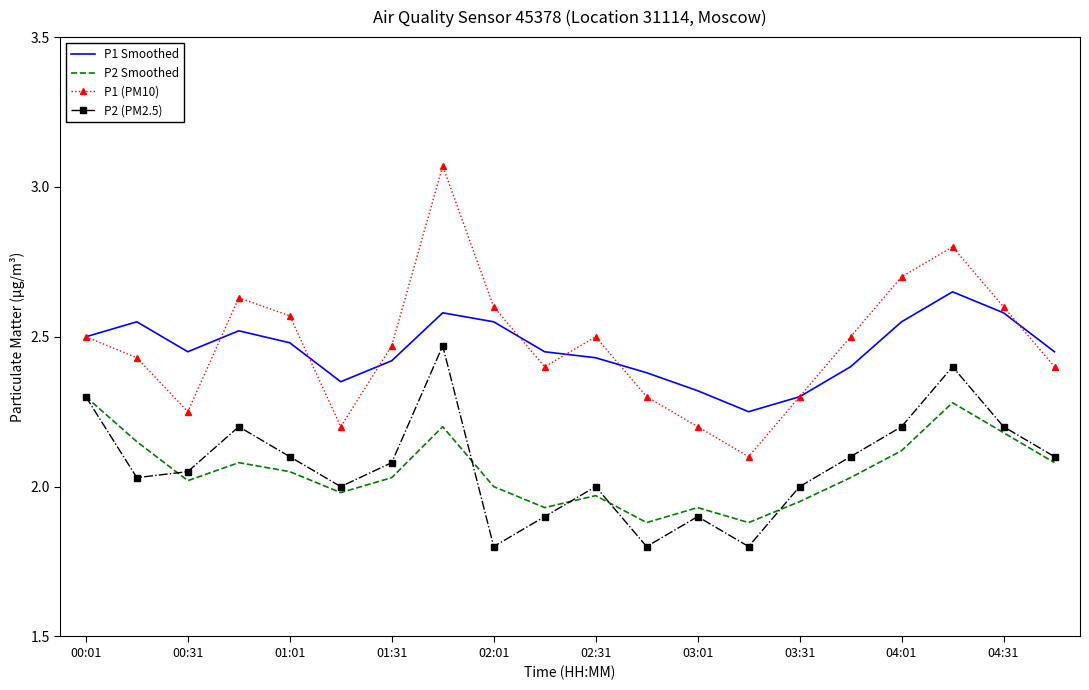

What is the minimum value shown in the chart?

1.8